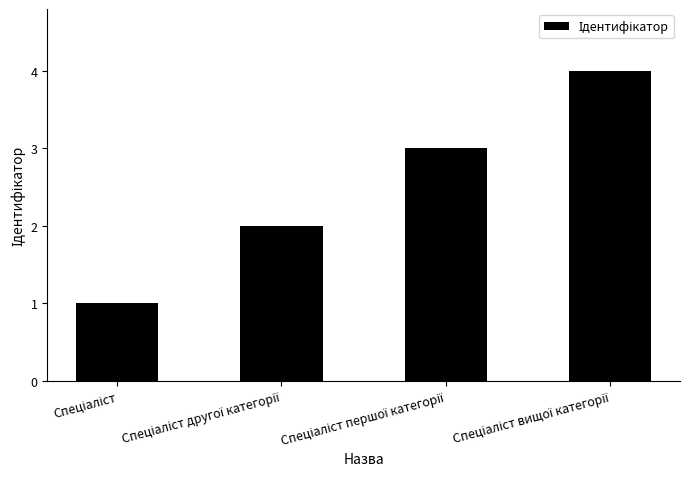

How many values are below 3?

2